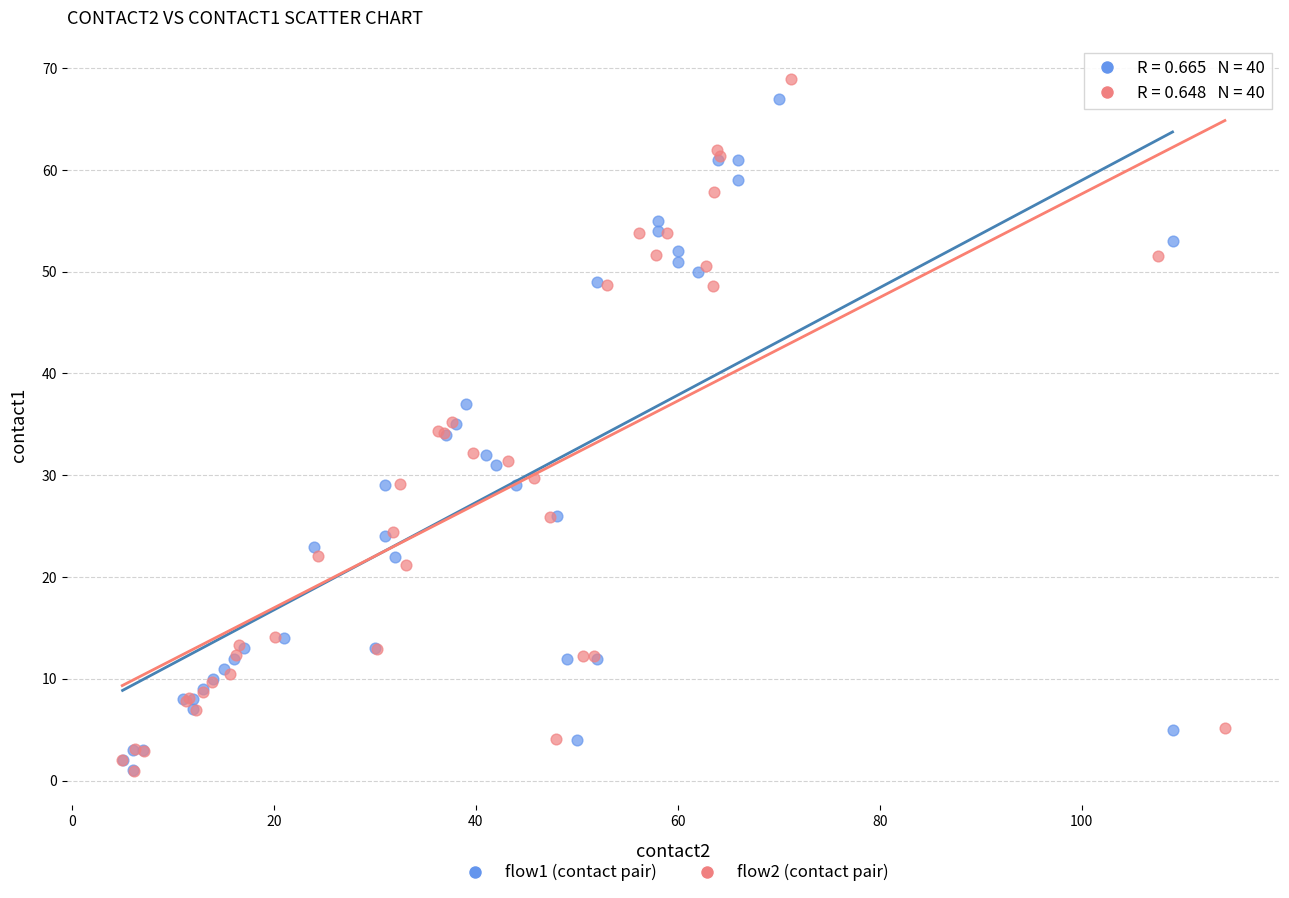

Which series has the widest spread of Y values?

flow2 (contact pair)